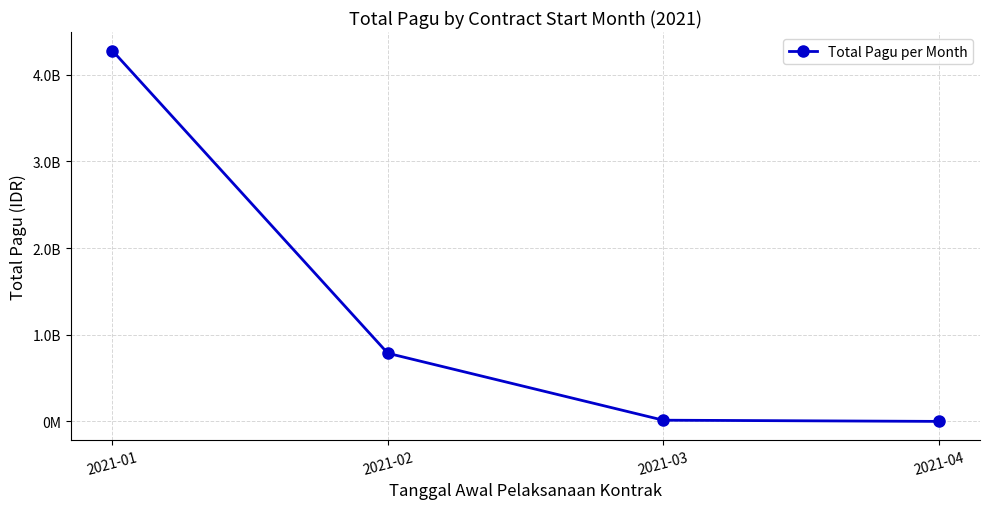

Reading left to right, what are all the values shown in this chart?

2021-01=4278591913	2021-02=786800500	2021-03=14565000	2021-04=700000